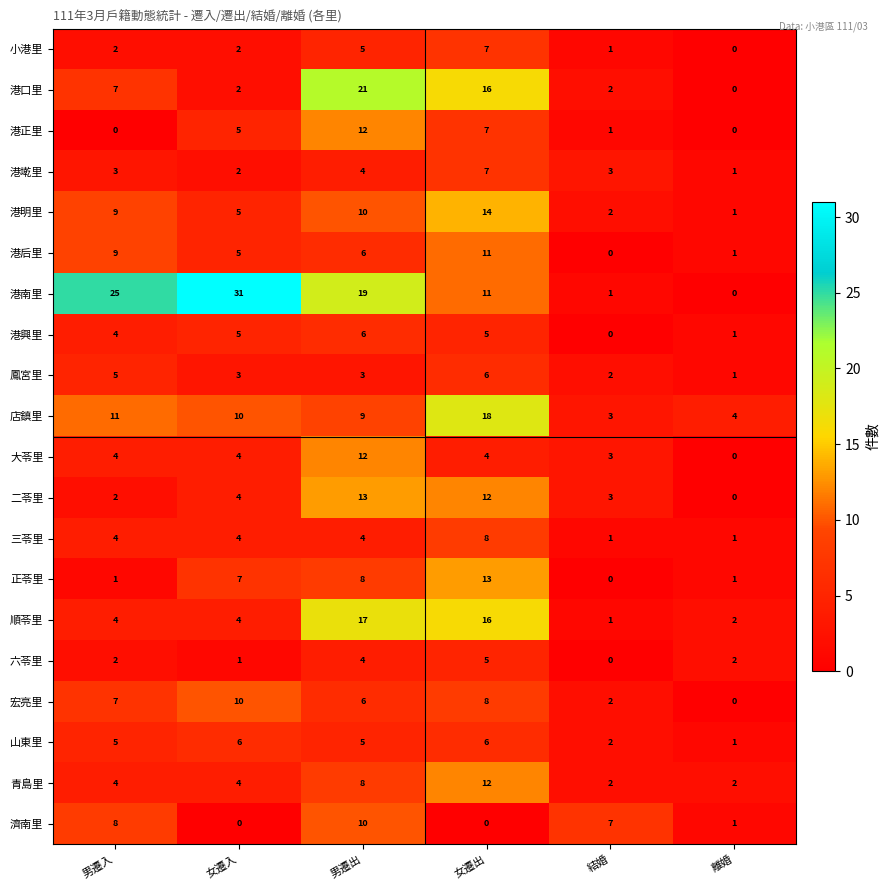

The 六苓里 series shows 4 at 男遷出. True or false?

True